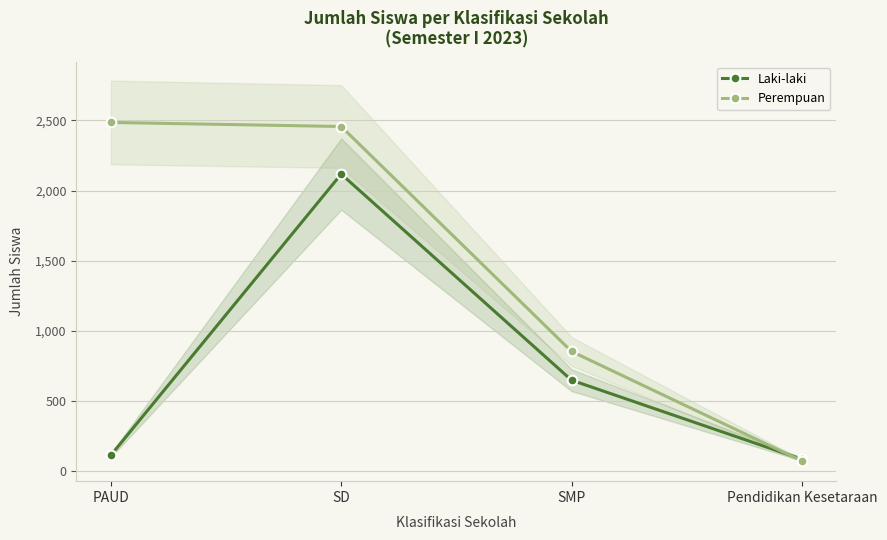

Which category has the highest value across all series?

PAUD